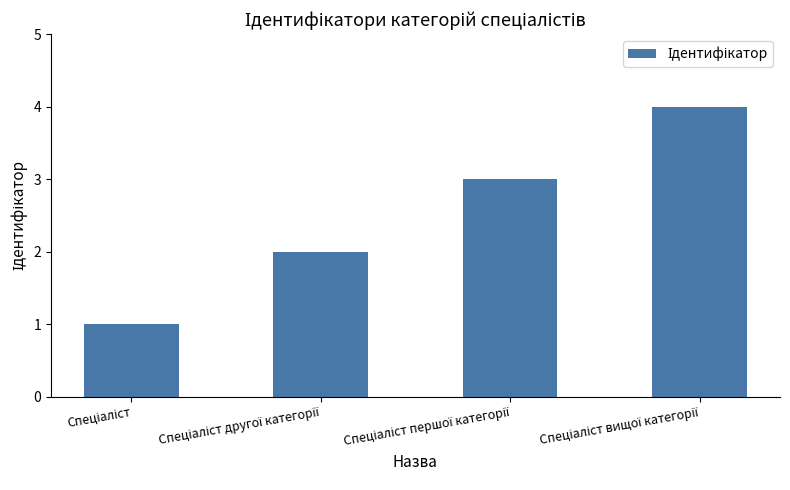

What is the difference between the second highest and minimum values?

2